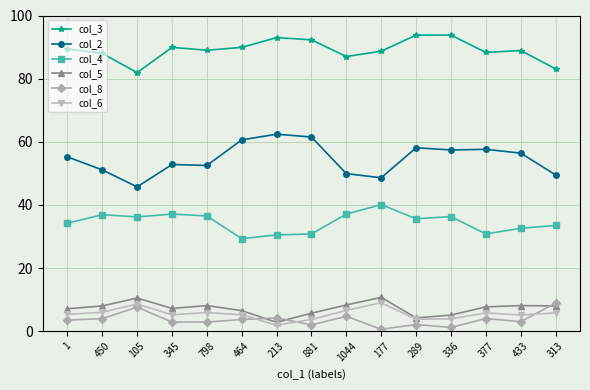

True or false: col_6 and col_2 intersect in this chart.

False